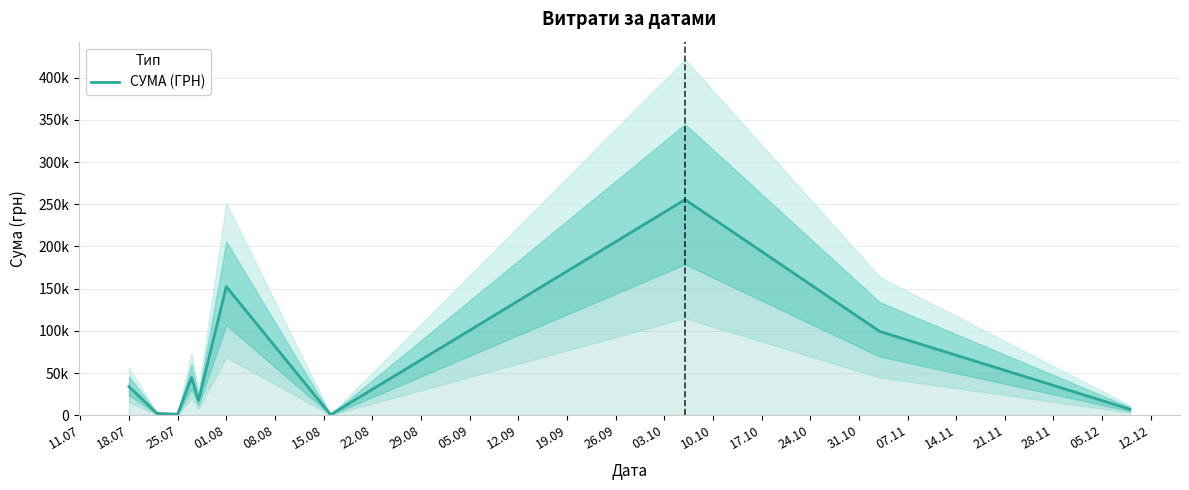

Where is the first local minimum?

25.07